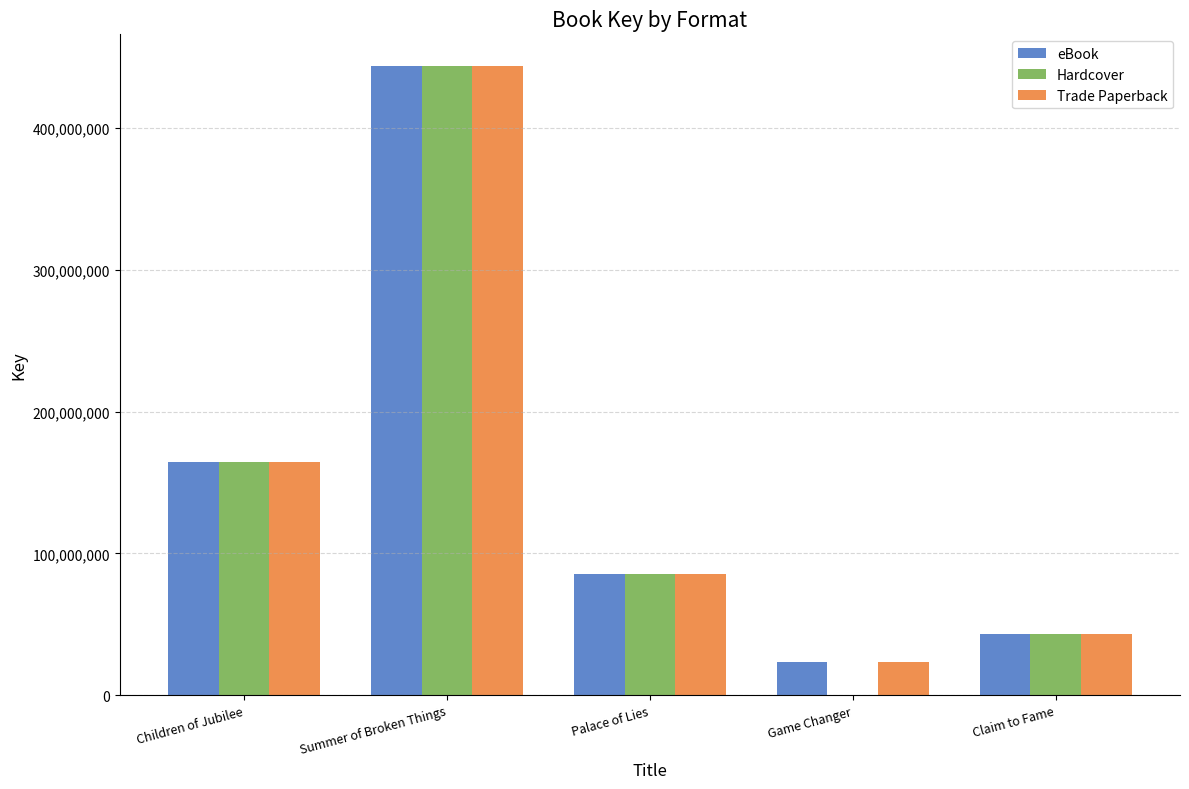

What is the sum of all Trade Paperback values?

760191090